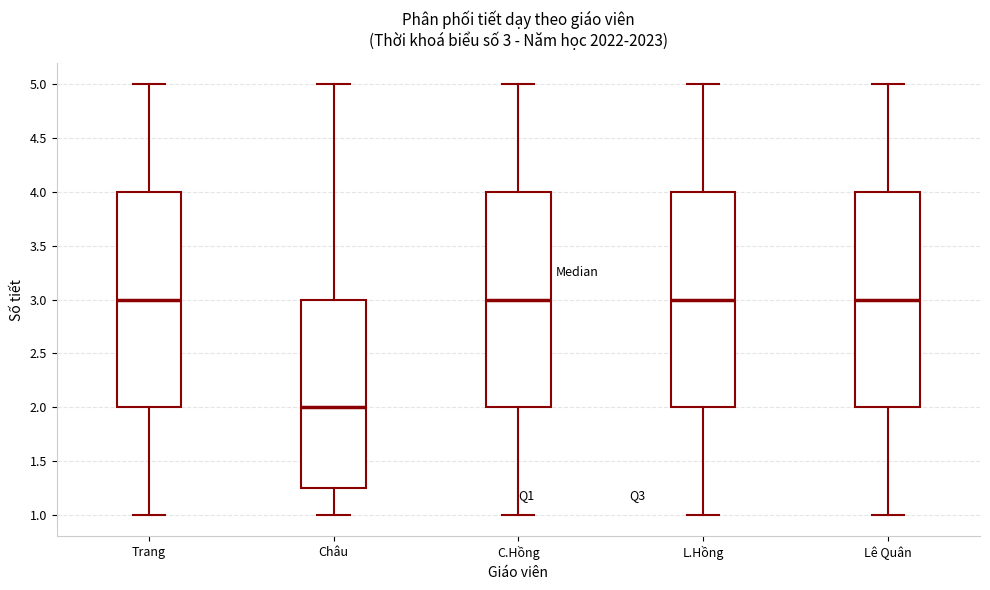

Which box has the lowest median line?

Châu